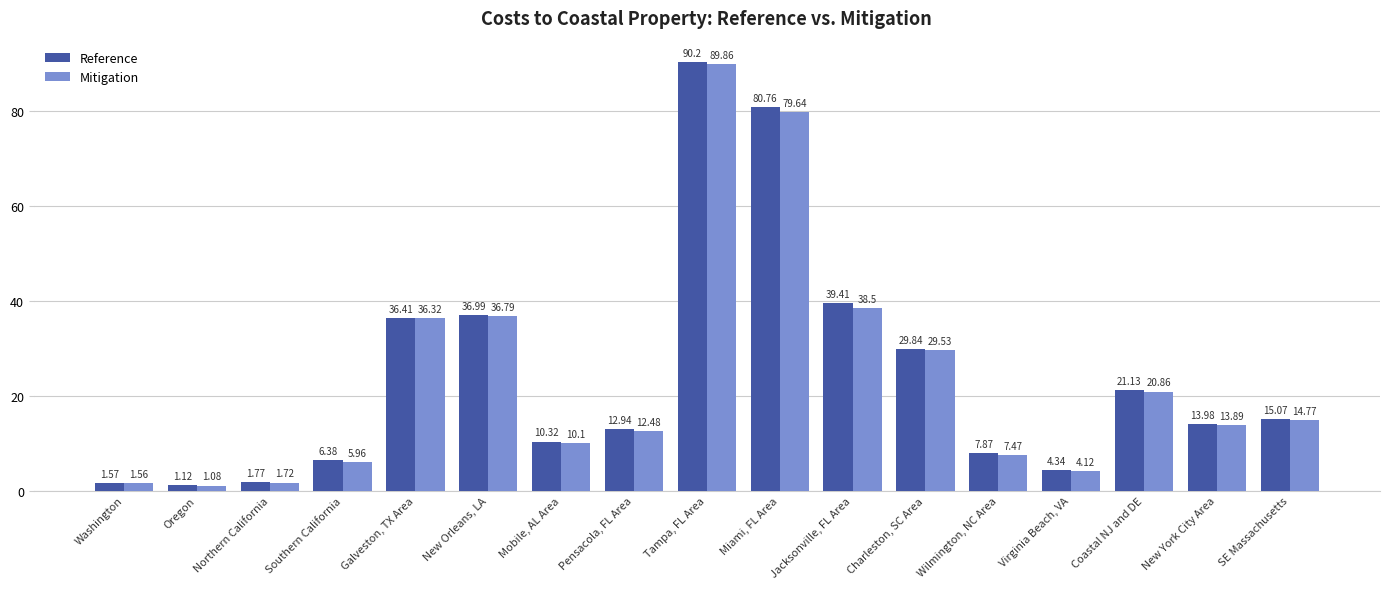

Rank the series at Charleston, SC Area from highest to lowest value.

Reference, Mitigation